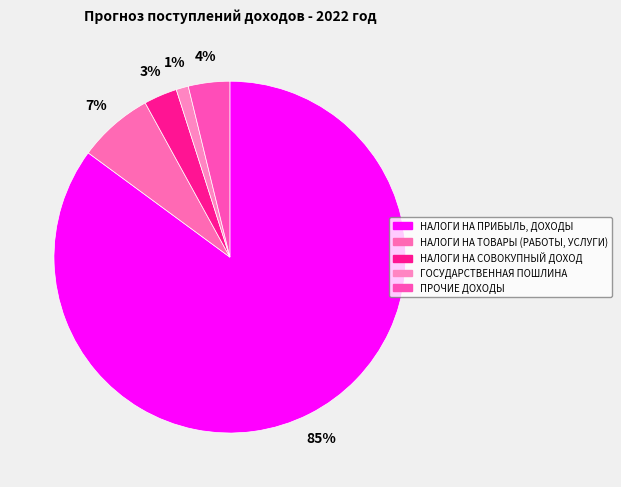

Do НАЛОГИ НА ПРИБЫЛЬ, ДОХОДЫ and НАЛОГИ НА ТОВАРЫ (РАБОТЫ, УСЛУГИ) together represent more than half of the pie?

Yes